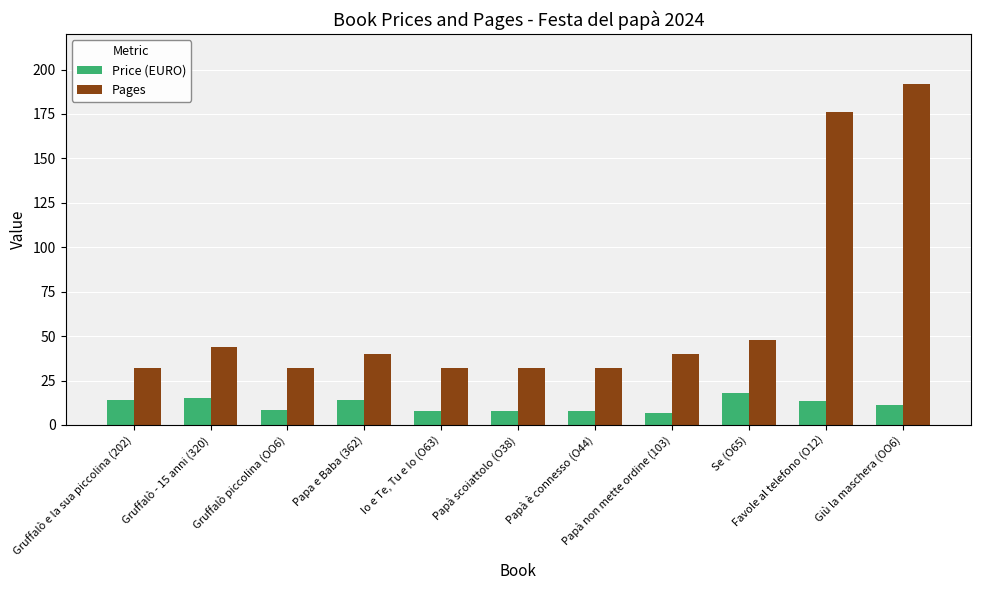

Which series changed the most between Favole al telefono (O12) and Giù la maschera (OO6)?

Pages